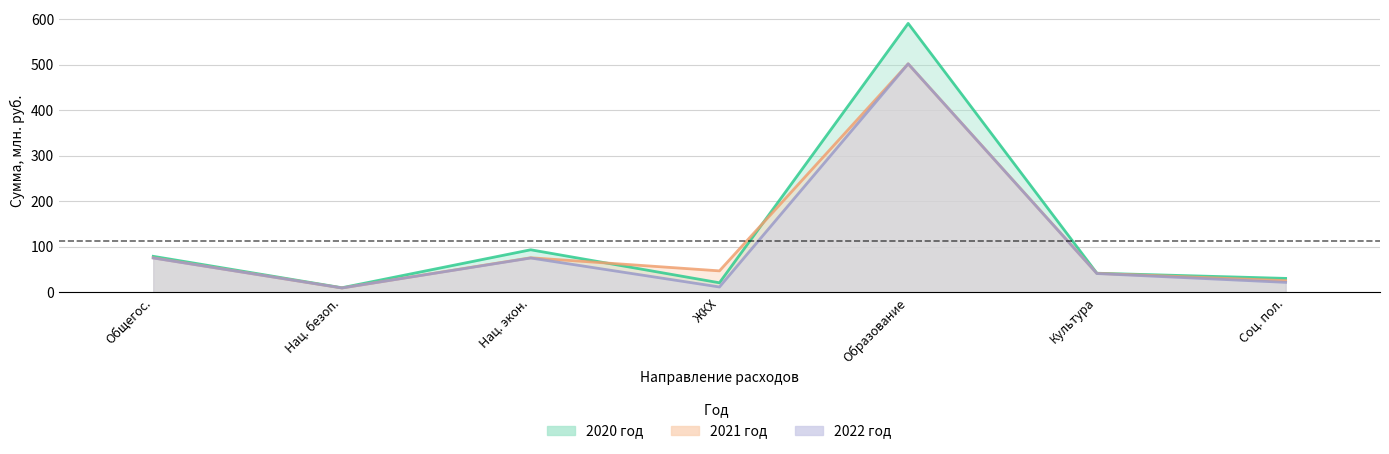

Between Культура and Образование, which is larger?

Образование